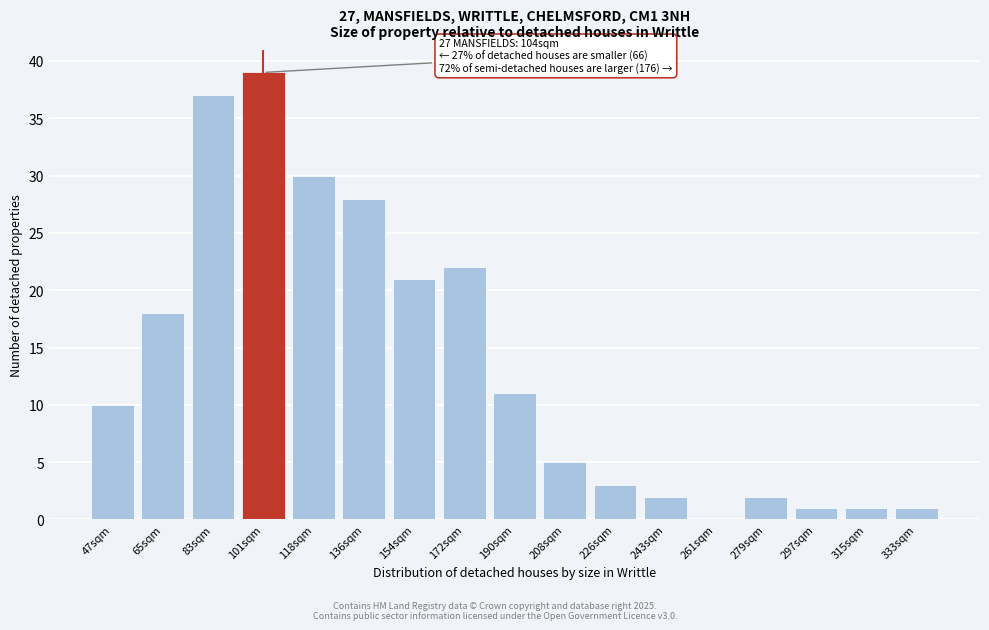

Reading left to right, what are all the values shown in this chart?

47sqm=10	65sqm=18	83sqm=37	101sqm=39	118sqm=30	136sqm=28	154sqm=21	172sqm=22	190sqm=11	208sqm=5	226sqm=3	243sqm=2	261sqm=0	279sqm=2	297sqm=1	315sqm=1	333sqm=1